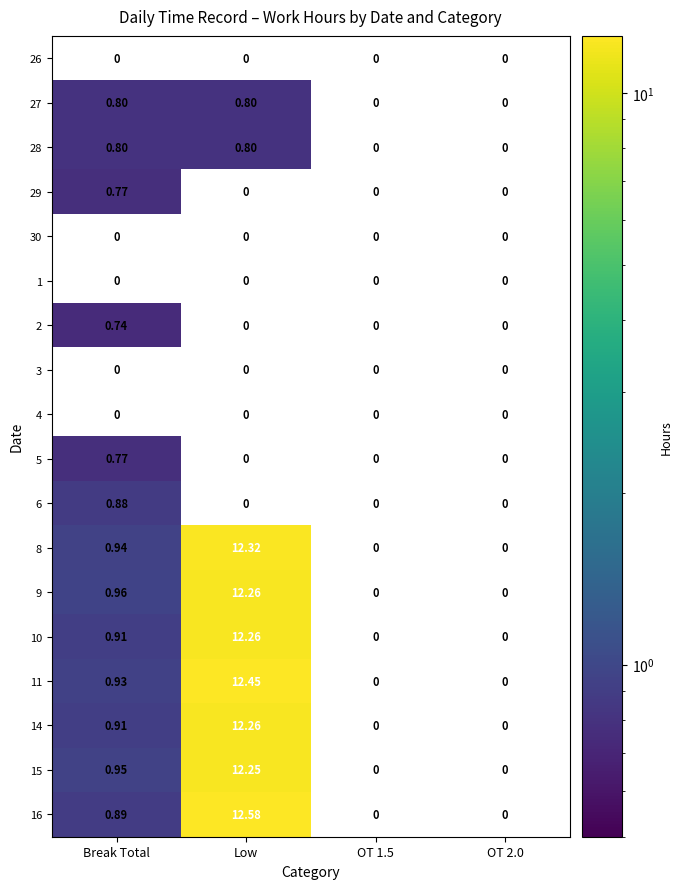

Where is 9 nearest to the value 6?

Break Total